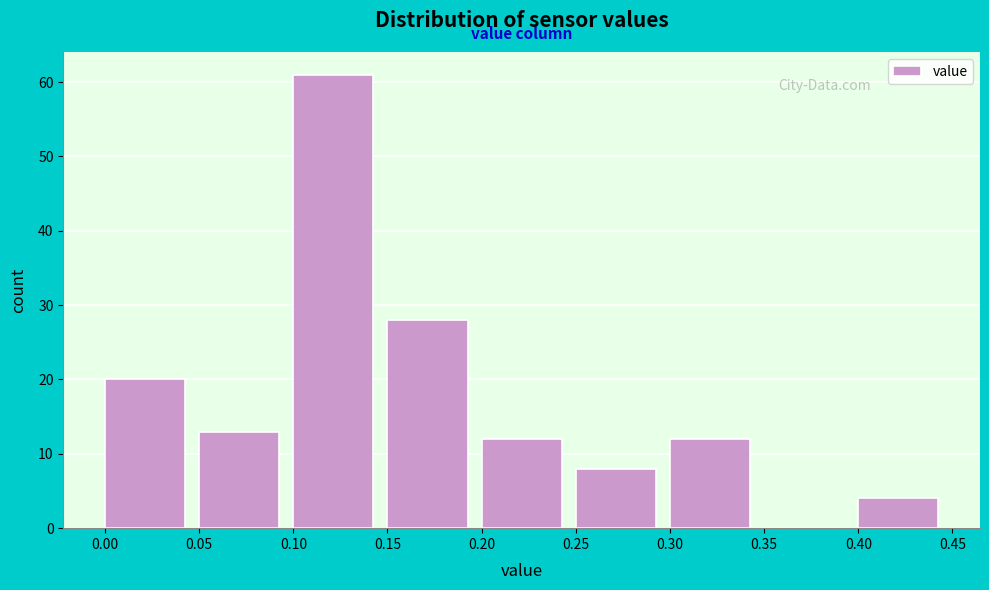

How tall is the bar that spans 0.10 to 0.15 on the x-axis? The values are not printed on the chart, so give them approximately, as read against the axis.

61